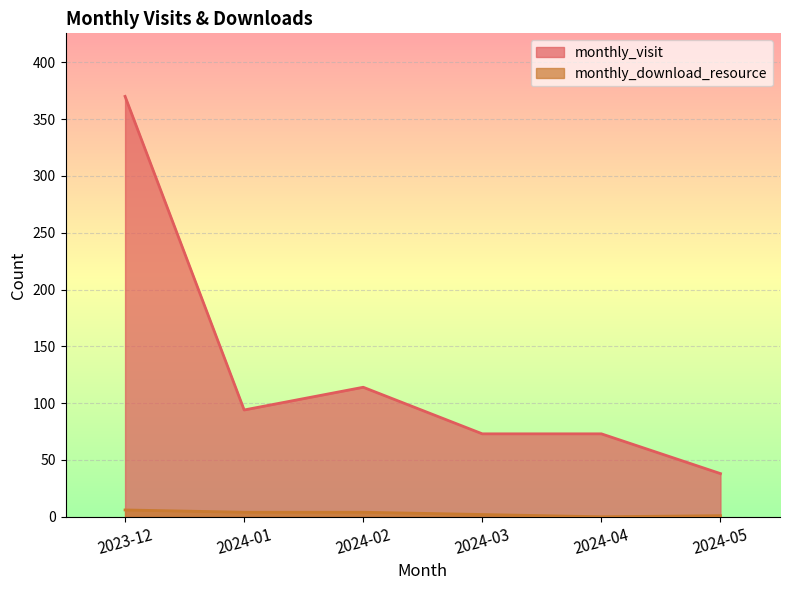

At which label does monthly_visit reach its peak?

2023-12